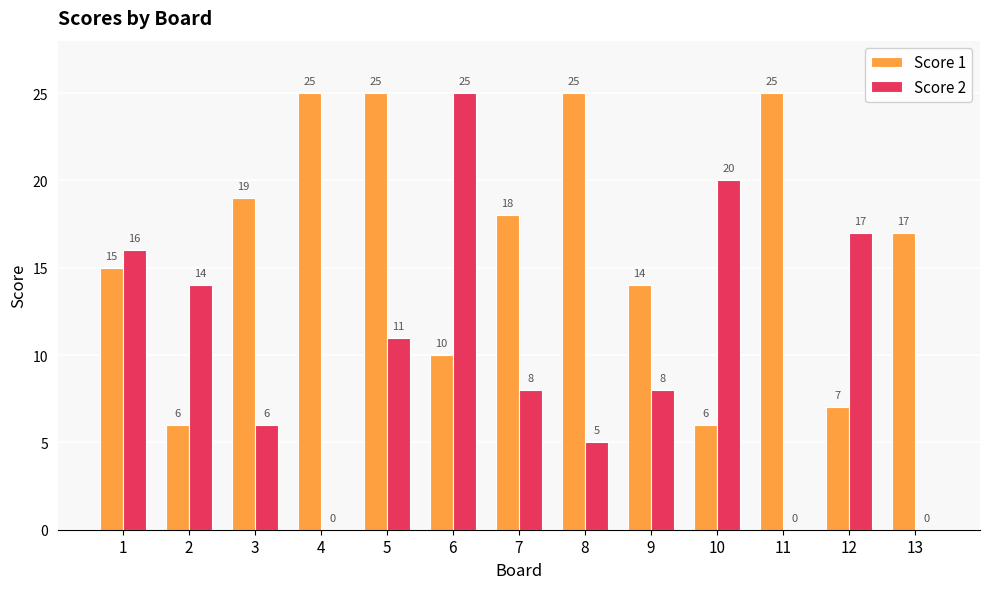

How many distinct data groups are displayed?

2